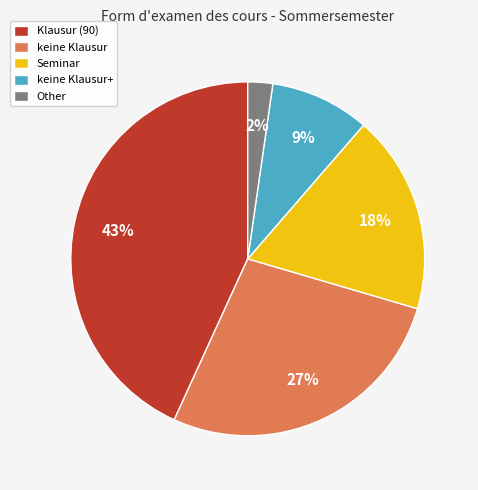

Count the number of slices in the pie.

5